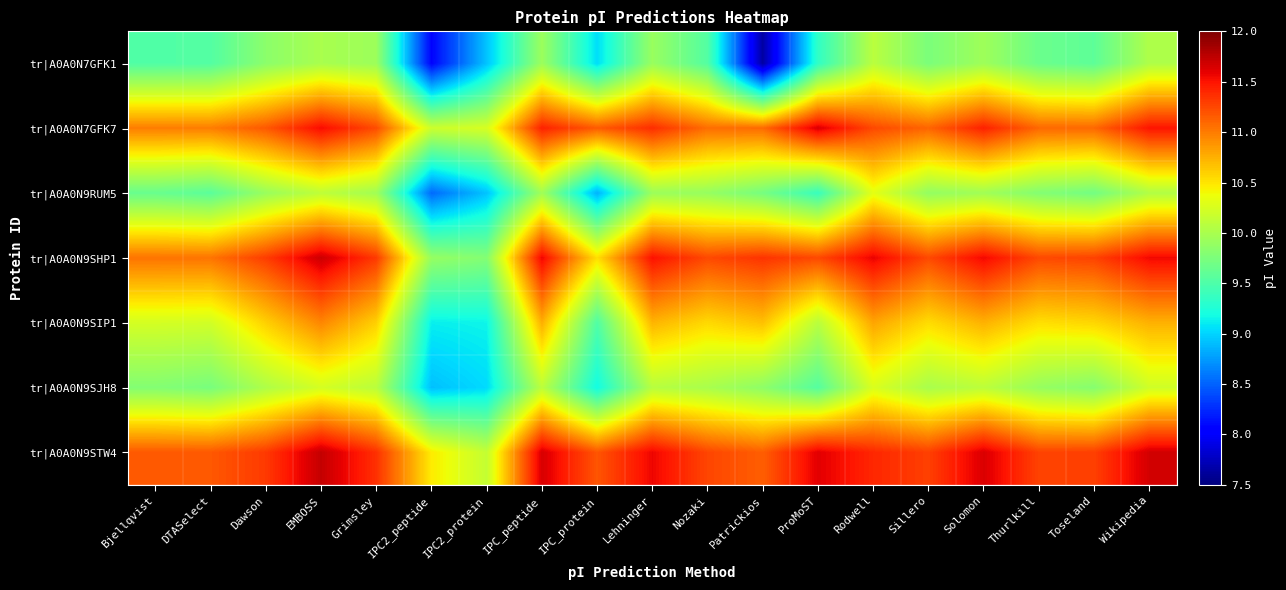

Reading left to right, list all the values displayed in this chart.

tr|A0A0N7GFK1: Bjellqvist=9.5	DTASelect=9.5	Dawson=9.8	EMBOSS=10.0	Grimsley=9.9	IPC2_peptide=8.1	IPC2_protein=8.9	IPC_peptide=9.9	IPC_protein=9.0	Lehninger=9.9	Nozaki=9.5	Patrickios=7.6	ProMoST=9.3	Rodwell=10.1	Sillero=9.8	Solomon=9.9	Thurlkill=9.7	Toseland=9.6	Wikipedia=10.0
tr|A0A0N7GFK7: Bjellqvist=11.0	DTASelect=11.0	Dawson=11.2	EMBOSS=11.5	Grimsley=11.2	IPC2_peptide=10.2	IPC2_protein=10.2	IPC_peptide=11.4	IPC_protein=11.2	Lehninger=11.4	Nozaki=11.1	Patrickios=11.1	ProMoST=11.6	Rodwell=11.2	Sillero=11.1	Solomon=11.4	Thurlkill=11.1	Toseland=11.1	Wikipedia=11.5
tr|A0A0N9RUM5: Bjellqvist=9.6	DTASelect=9.6	Dawson=9.9	EMBOSS=10.1	Grimsley=10.0	IPC2_peptide=8.5	IPC2_protein=8.9	IPC_peptide=10.0	IPC_protein=8.9	Lehninger=9.9	Nozaki=9.9	Patrickios=9.7	ProMoST=9.4	Rodwell=10.3	Sillero=9.9	Solomon=10.0	Thurlkill=9.8	Toseland=9.7	Wikipedia=10.0
tr|A0A0N9SHP1: Bjellqvist=11.0	DTASelect=11.0	Dawson=11.3	EMBOSS=11.7	Grimsley=11.3	IPC2_peptide=9.9	IPC2_protein=9.8	IPC_peptide=11.6	IPC_protein=10.5	Lehninger=11.5	Nozaki=11.2	Patrickios=11.3	ProMoST=11.2	Rodwell=11.6	Sillero=11.2	Solomon=11.6	Thurlkill=11.2	Toseland=11.3	Wikipedia=11.6
tr|A0A0N9SIP1: Bjellqvist=10.2	DTASelect=10.2	Dawson=10.6	EMBOSS=10.9	Grimsley=10.6	IPC2_peptide=9.1	IPC2_protein=9.2	IPC_peptide=10.8	IPC_protein=9.5	Lehninger=10.7	Nozaki=10.6	Patrickios=10.7	ProMoST=10.1	Rodwell=10.8	Sillero=10.5	Solomon=10.7	Thurlkill=10.5	Toseland=10.6	Wikipedia=10.7
tr|A0A0N9SJH8: Bjellqvist=9.8	DTASelect=9.7	Dawson=10.0	EMBOSS=10.2	Grimsley=10.1	IPC2_peptide=8.9	IPC2_protein=9.0	IPC_peptide=10.1	IPC_protein=9.2	Lehninger=10.1	Nozaki=10.0	Patrickios=9.9	ProMoST=9.5	Rodwell=10.3	Sillero=10.0	Solomon=10.1	Thurlkill=9.9	Toseland=9.8	Wikipedia=10.2
tr|A0A0N9STW4: Bjellqvist=11.2	DTASelect=11.2	Dawson=11.3	EMBOSS=11.7	Grimsley=11.4	IPC2_peptide=10.5	IPC2_protein=10.1	IPC_peptide=11.7	IPC_protein=11.2	Lehninger=11.6	Nozaki=11.3	Patrickios=11.1	ProMoST=11.6	Rodwell=11.4	Sillero=11.3	Solomon=11.6	Thurlkill=11.3	Toseland=11.3	Wikipedia=11.7